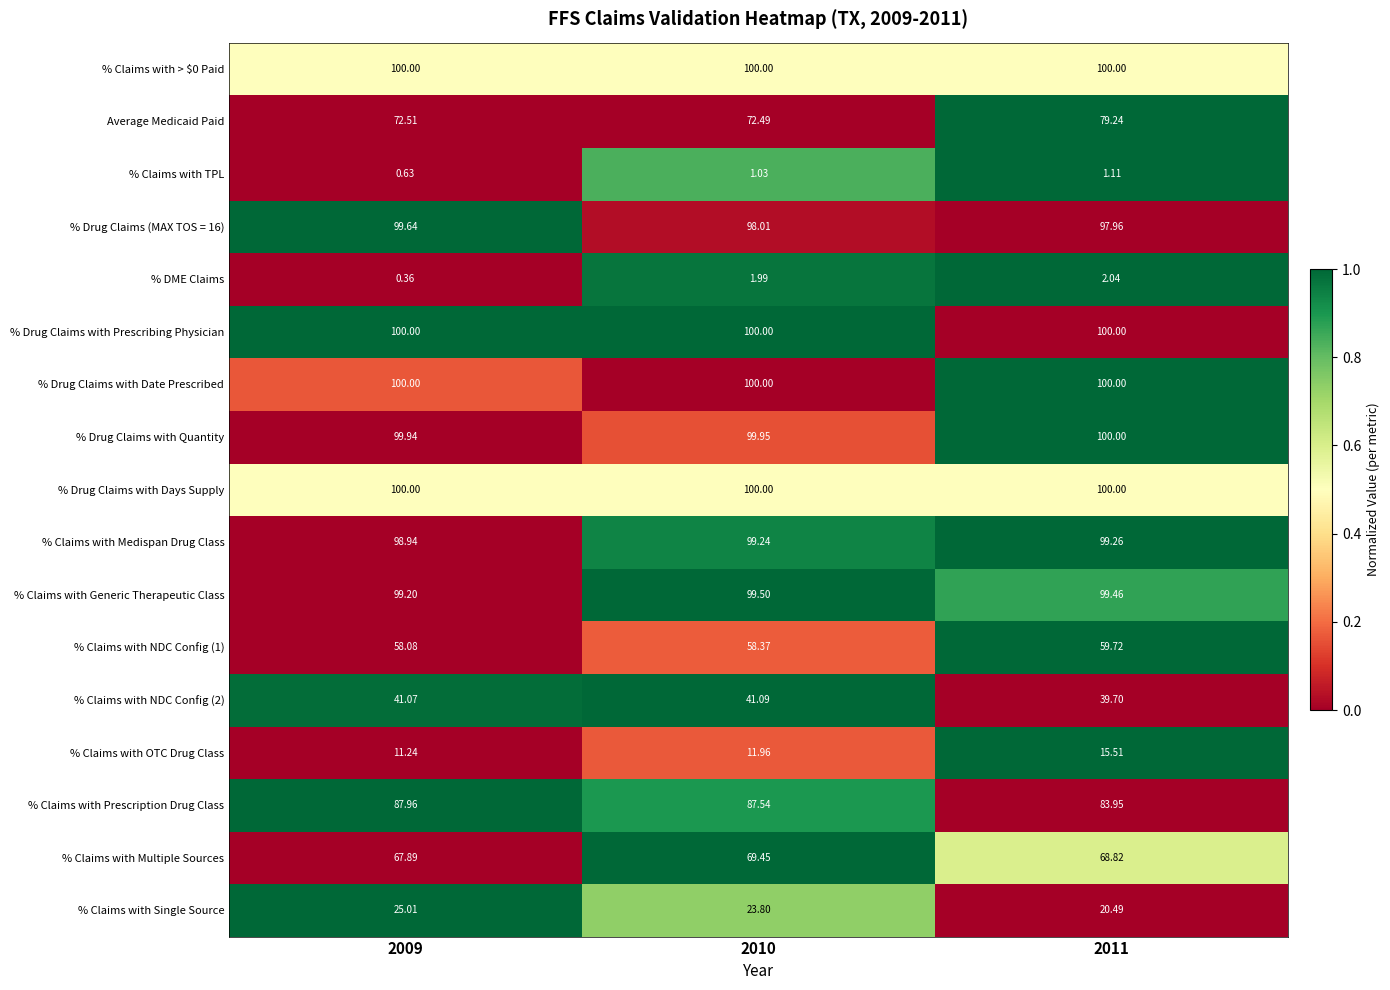

Is the value of % Drug Claims with Prescribing Physician at 2011 greater than the value of % Claims with Prescription Drug Class at 2011?

Yes